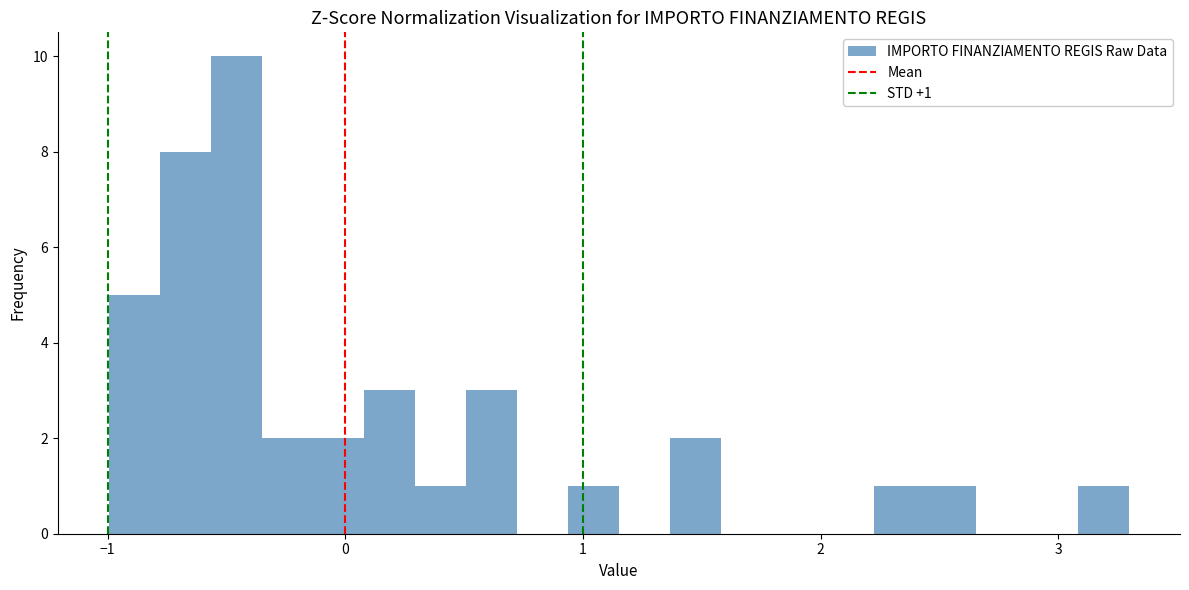

Read against the x-axis, roughly where is the centre of the tallest bar?

-0.5